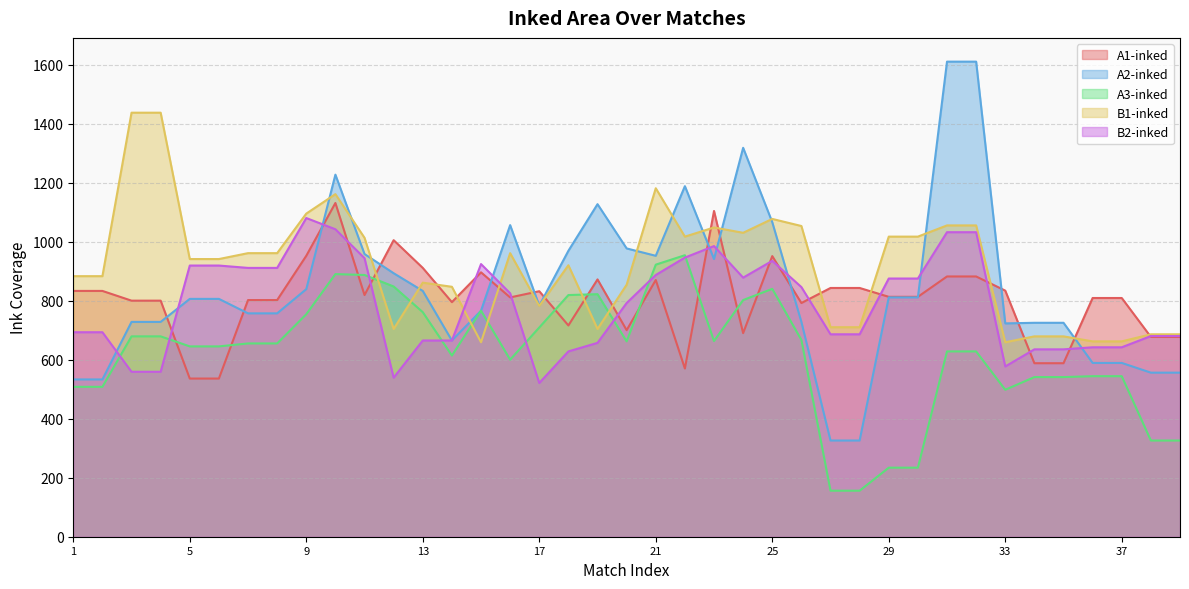

What is the average value of the A2-inked series?

843